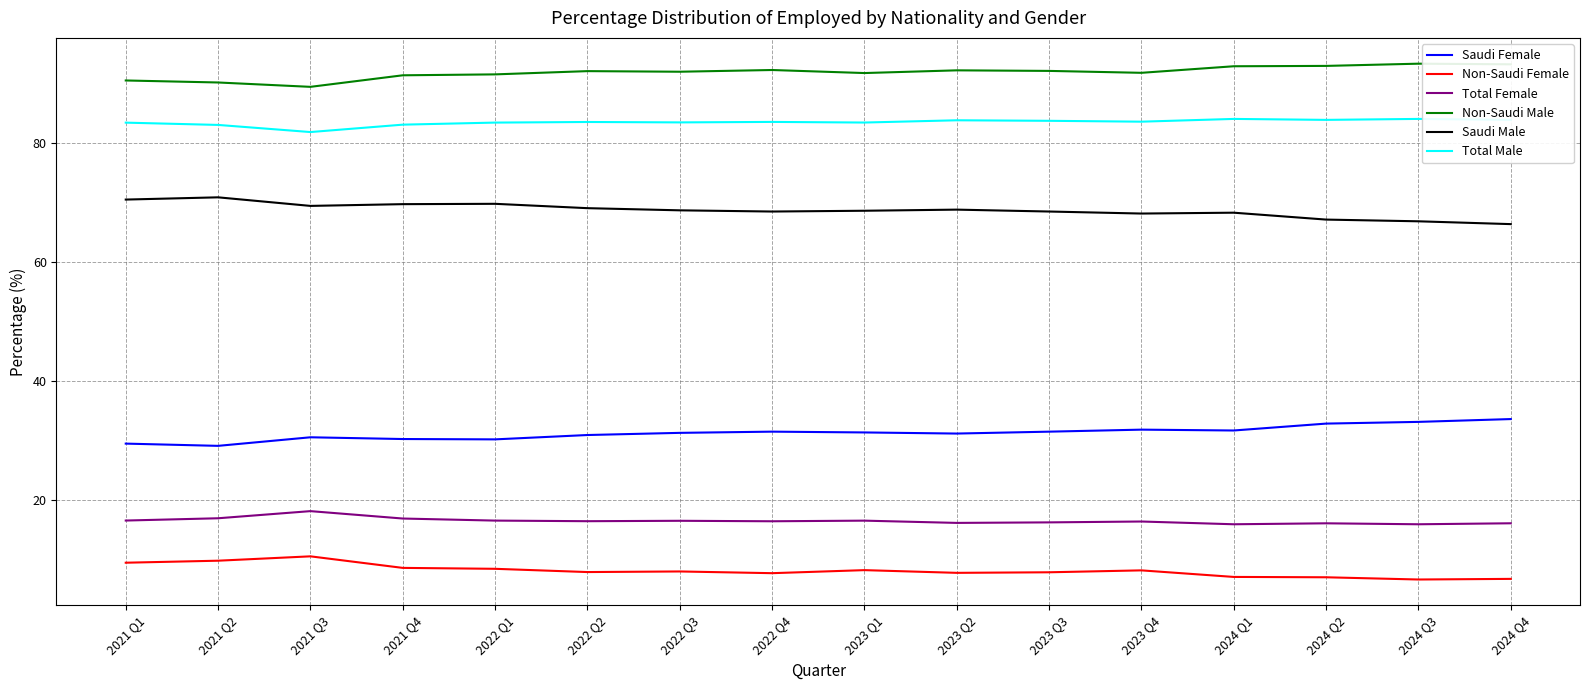

The value of Total Male at 2021 Q2 is 83.0. True or false?

True